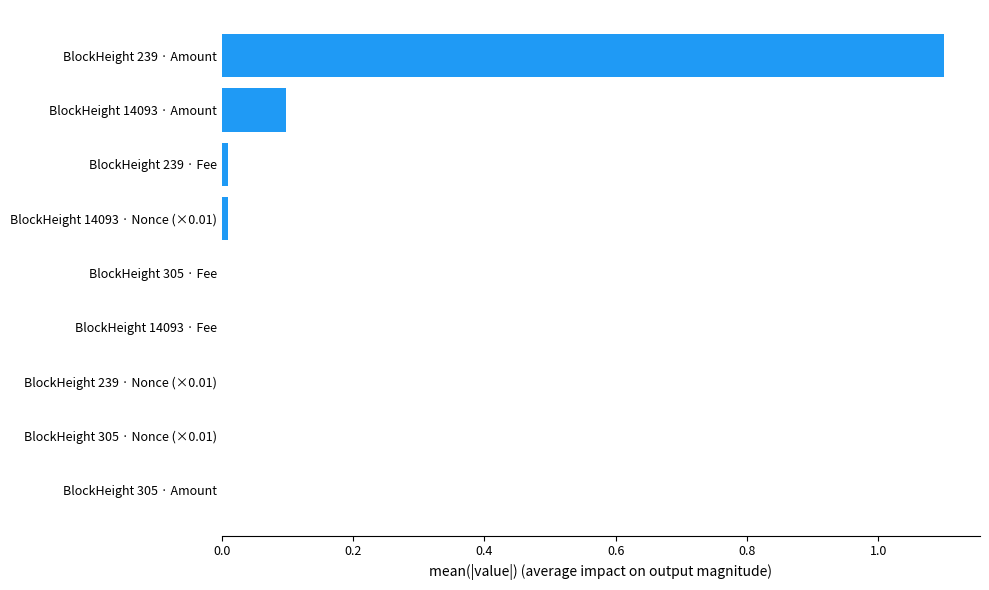

What is the sum of all values?

1.2